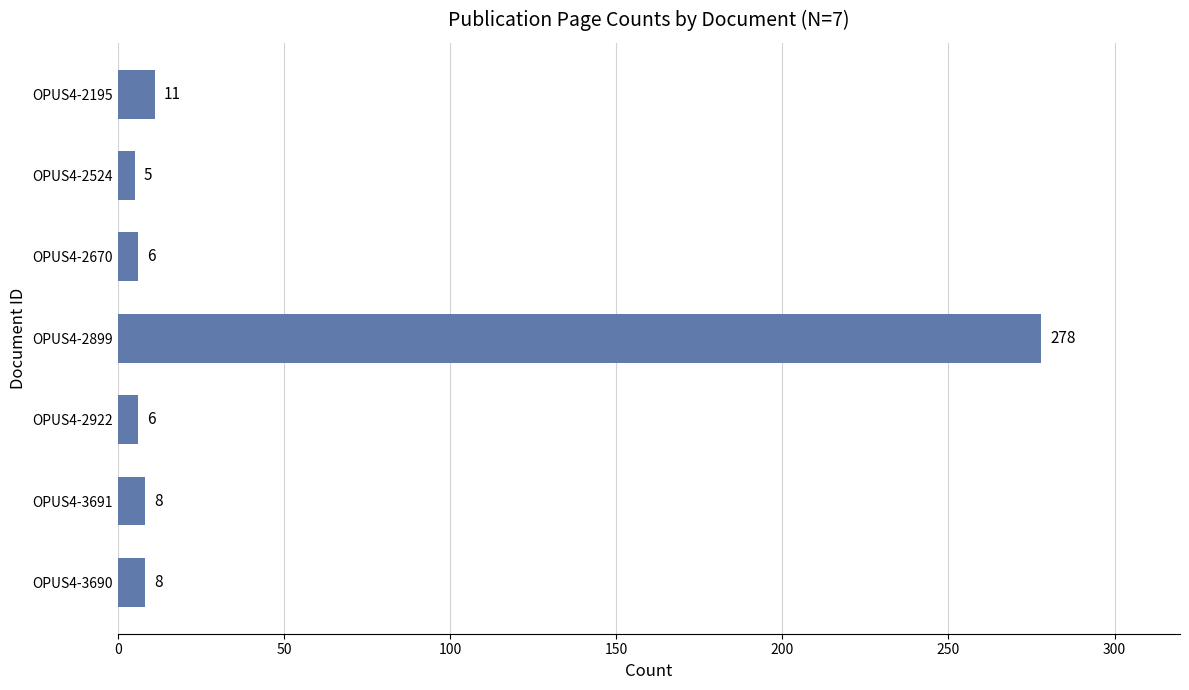

What value does the data have at OPUS4-2899?

278